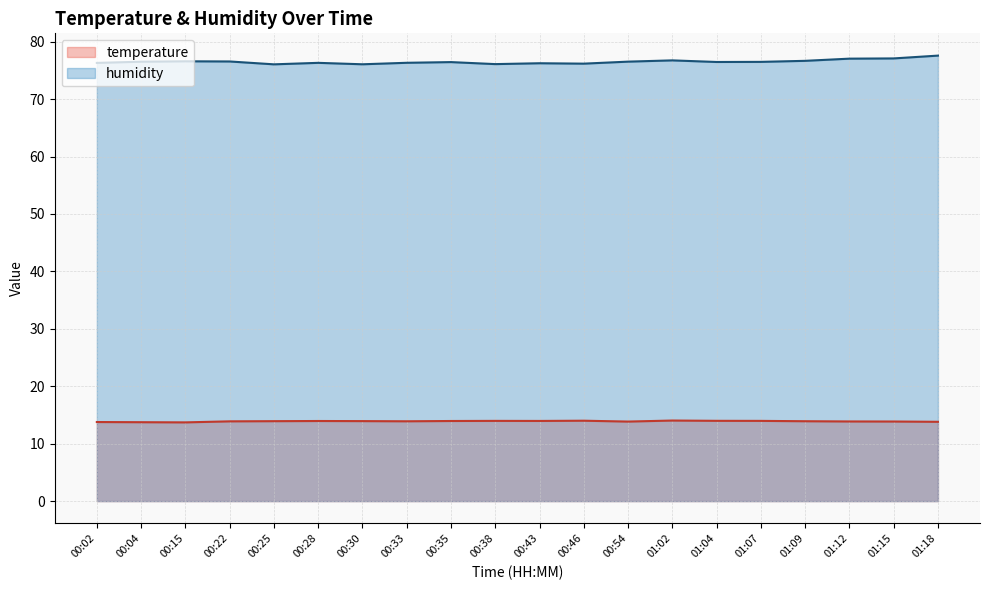

What is the difference between the humidity values at 01:09 and 01:02?

0.1